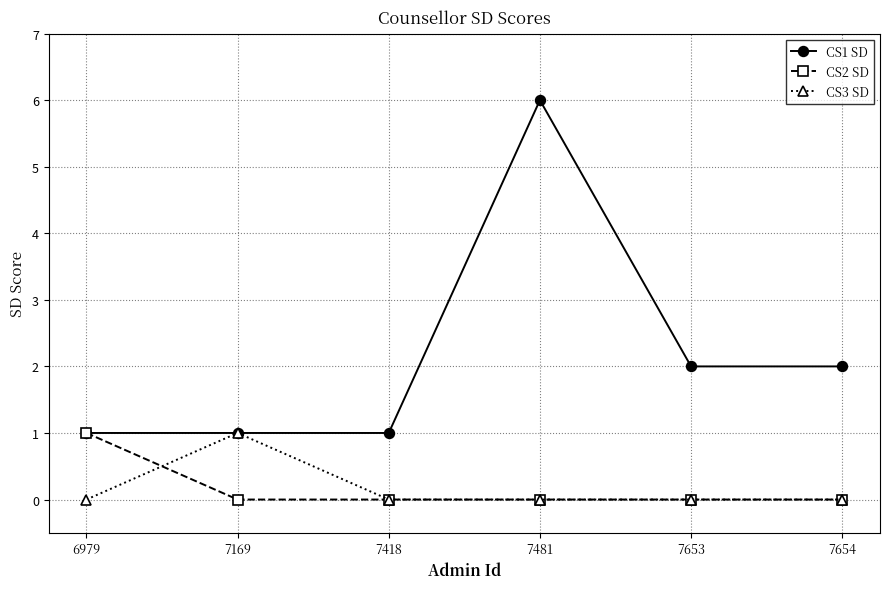

How many categories are shown in the chart?

6